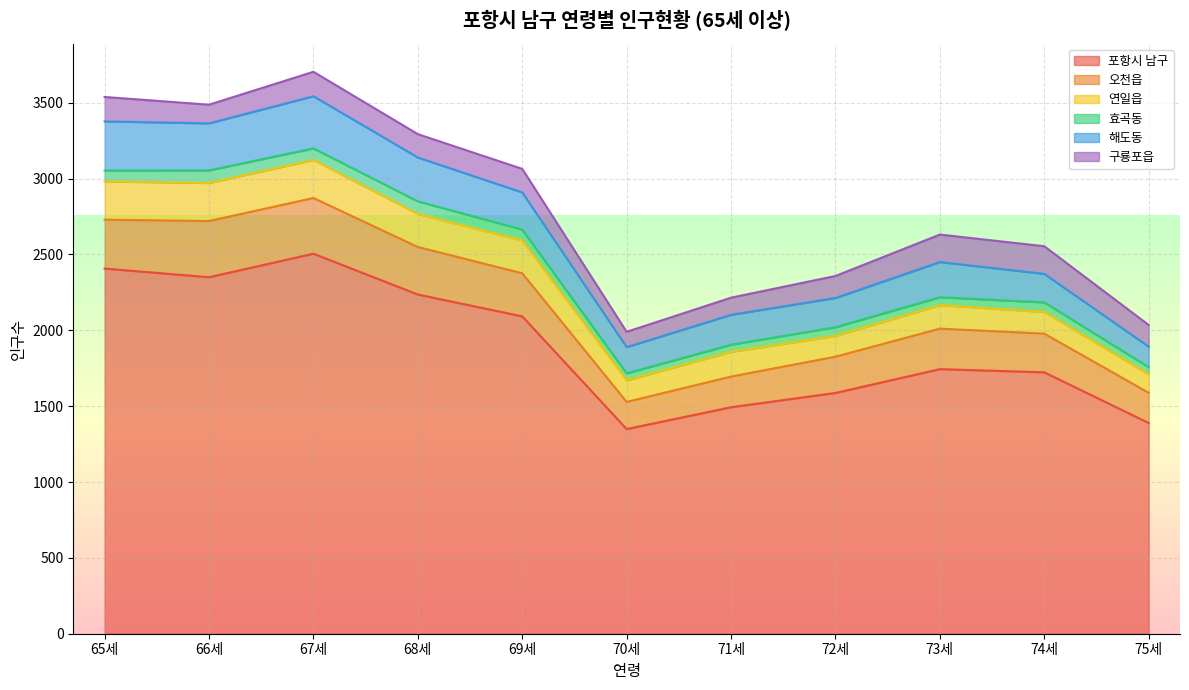

Which has a higher value, 68세 or 70세?

68세